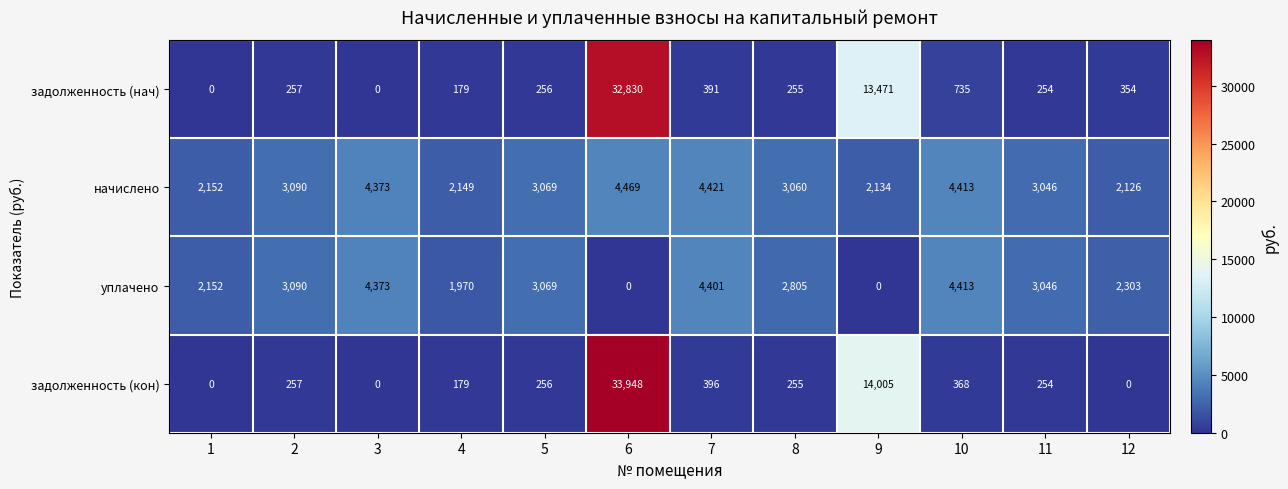

True or false: задолженность (кон) has a value of 117 at 7.

False